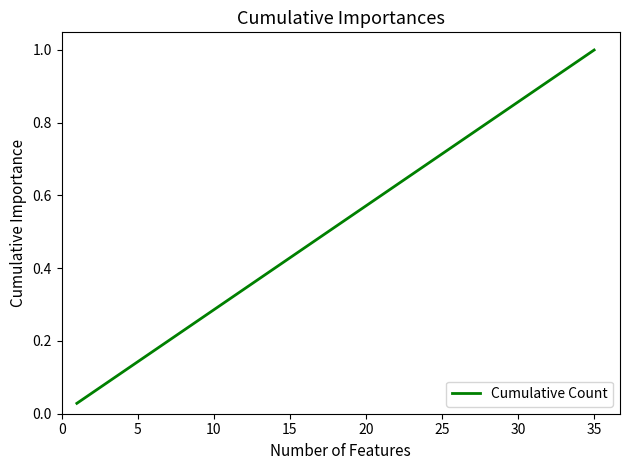

Which category has the highest value across all series?

35